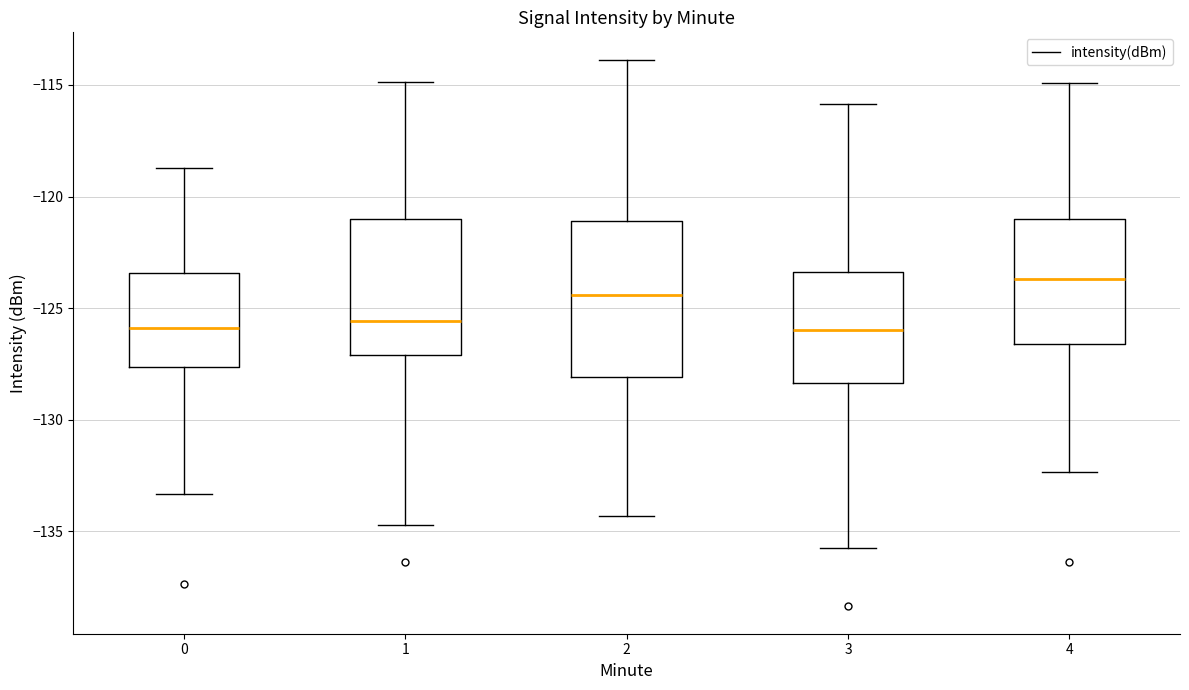

Which box has the highest median line?

4